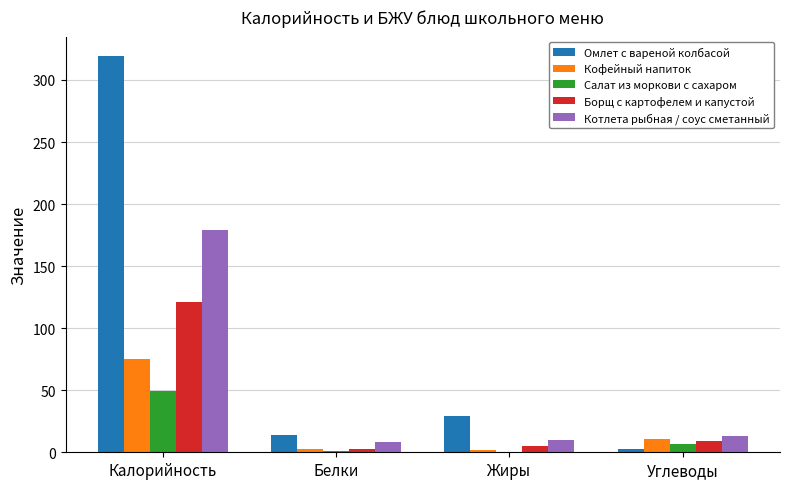

Which series has the largest total across all categories?

Омлет с вареной колбасой